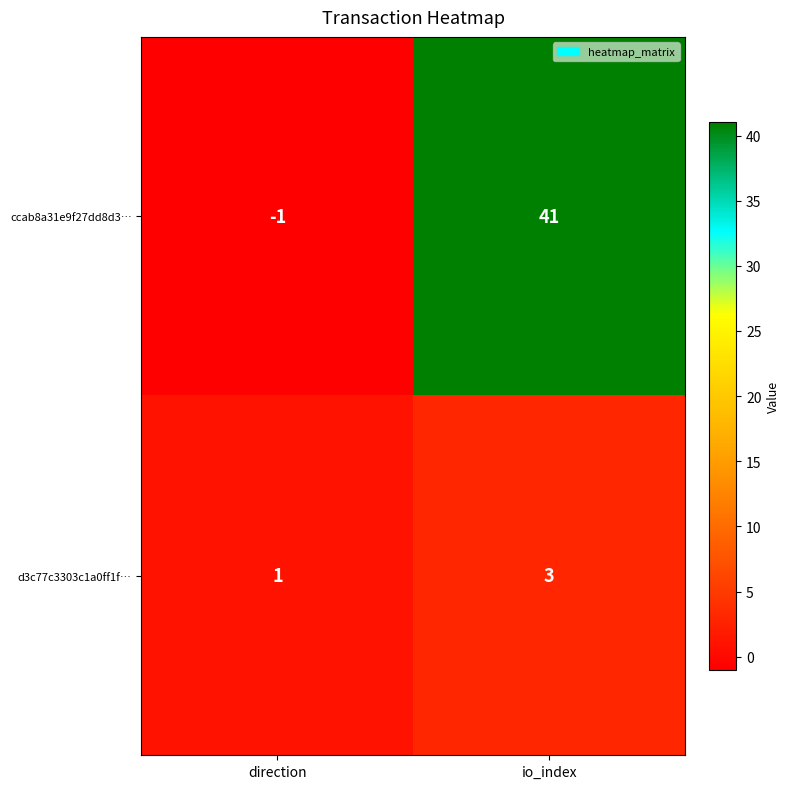

How many values in ccab8a31e9f27dd8d3… are above zero?

1